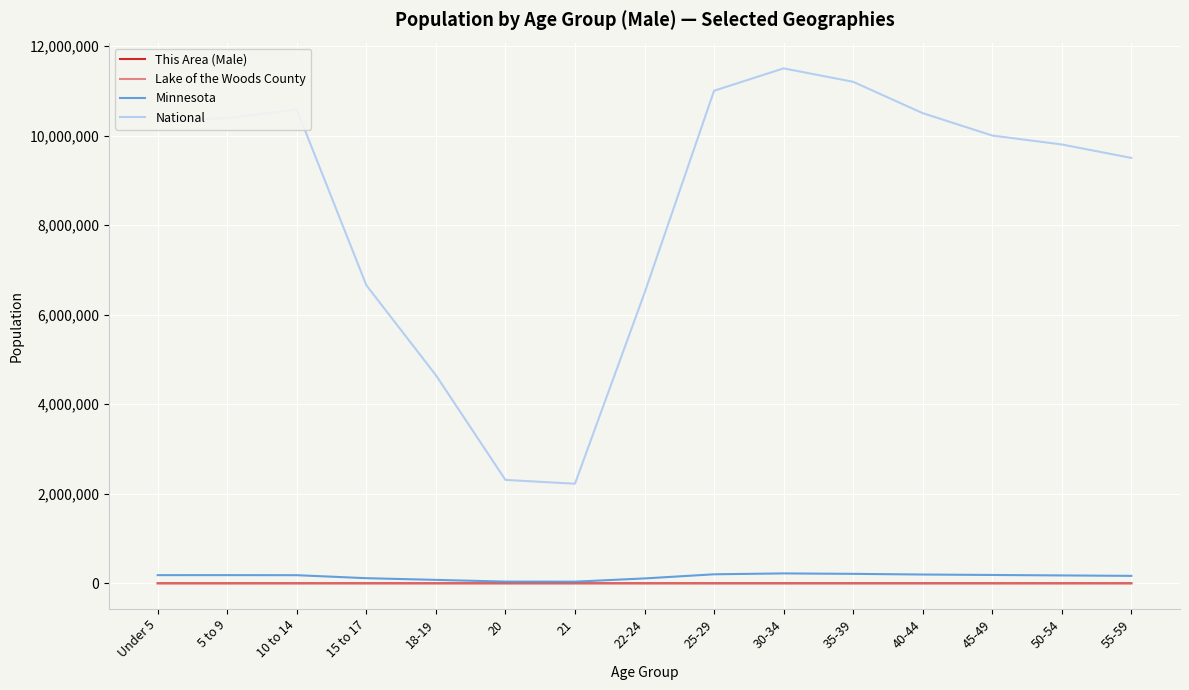

True or false: This Area (Male) and National intersect in this chart.

False